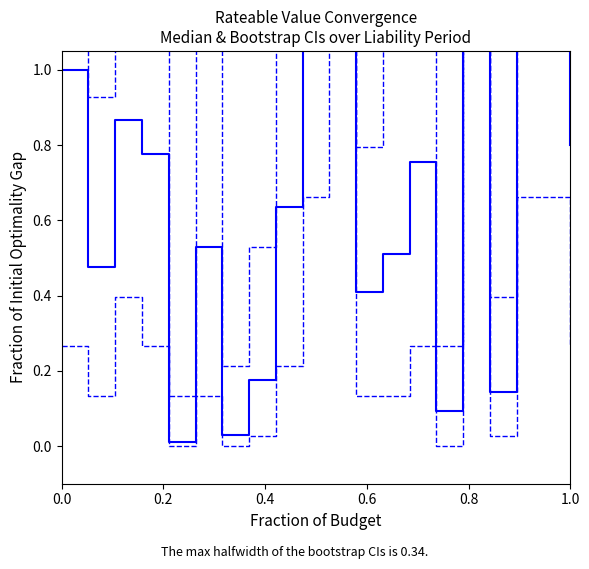

How many positive values does the Lower CI series have?

17